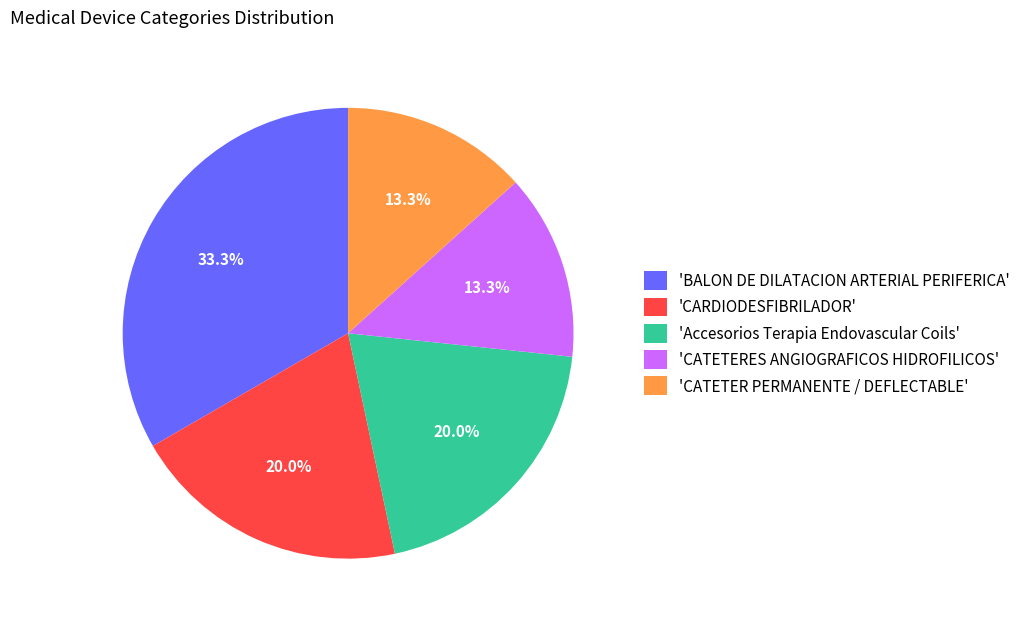

Between 'CATETER PERMANENTE / DEFLECTABLE' and 'CARDIODESFIBRILADOR', which is larger?

'CARDIODESFIBRILADOR'